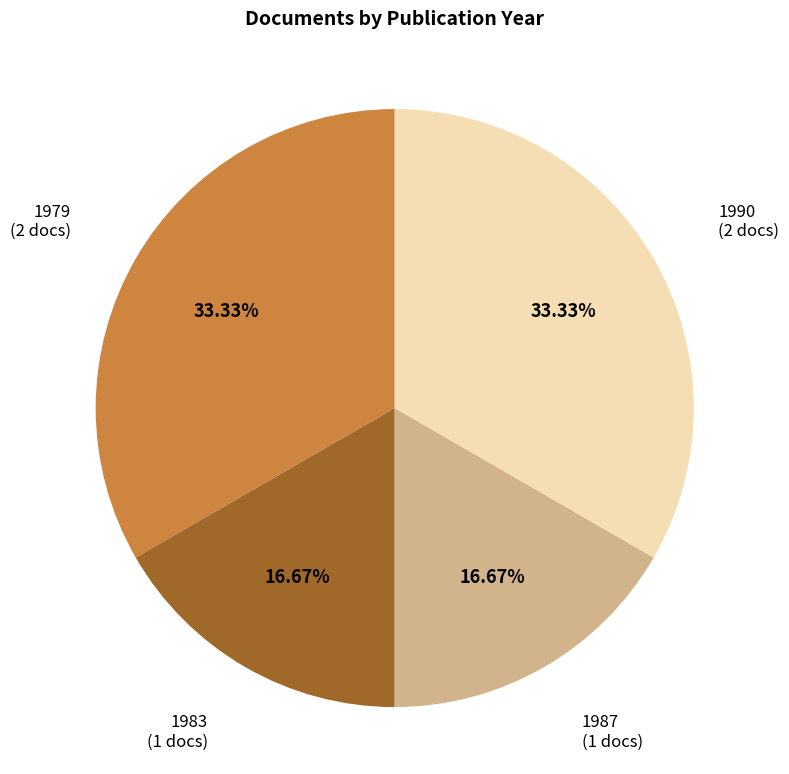

To the nearest percent, what is the average slice percentage?

25%